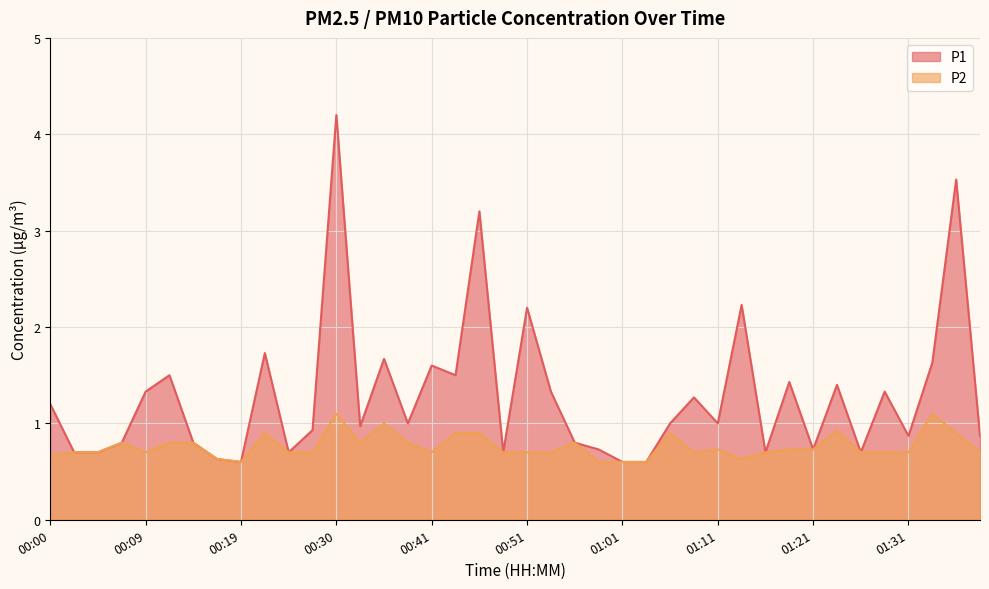

How many data points in P1 are less than 1?

19